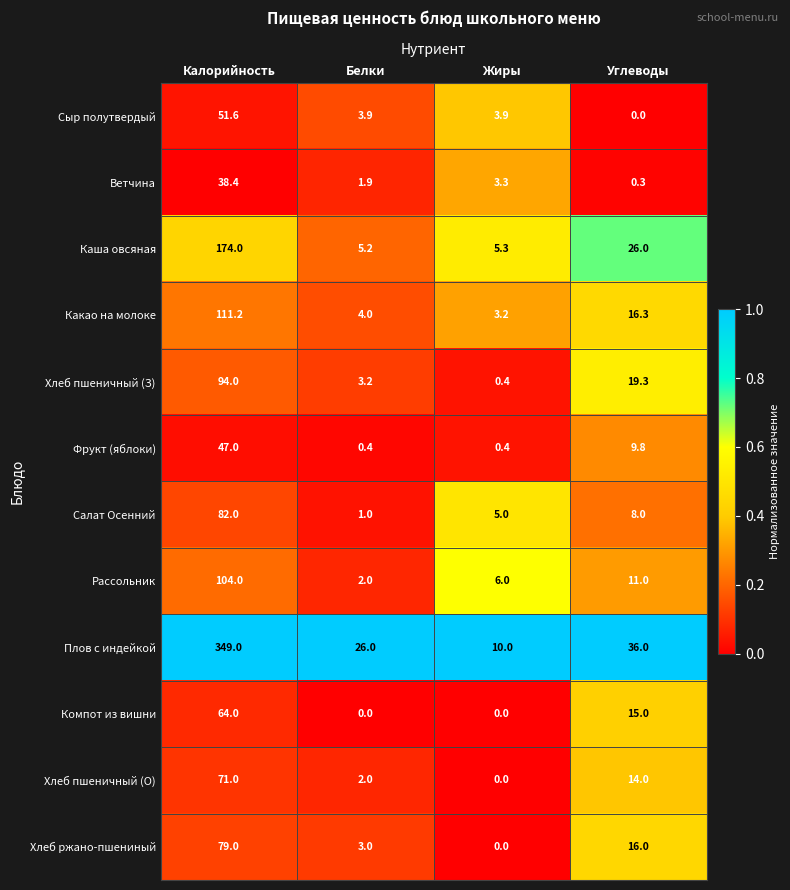

What is the sum of all Каша овсяная values?

210.5